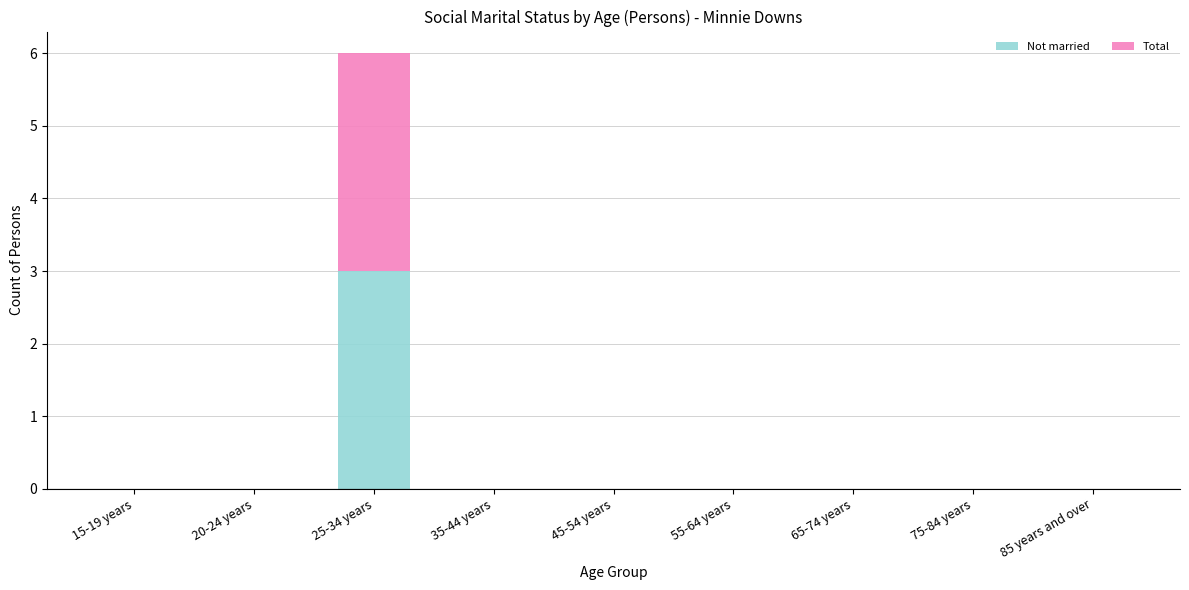

Does the chart contain stacked bars?

Yes